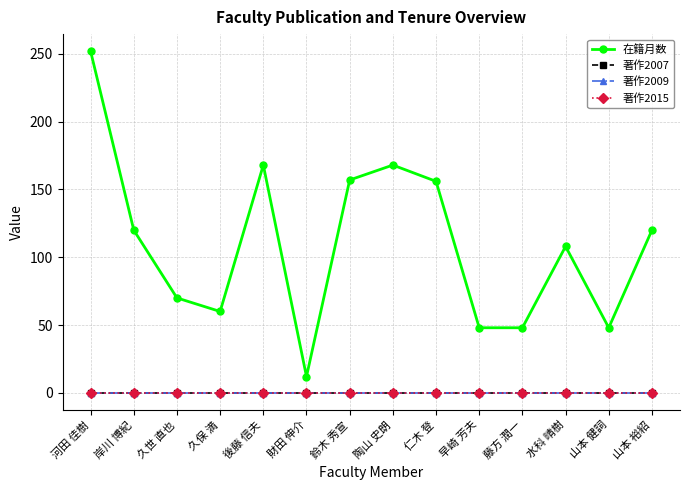

Reading left to right, list all the values displayed in this chart.

在籍月数: 252	120	70	60	168	12	157	168	156	48	48	108	48	120
著作2007: 0	0	0	0	0	0	0	0	0	0	0	0	0	0
著作2009: 0	0	0	0	0	0	0	0	0	0	0	0	0	0
著作2015: 0	0	0	0	0	0	0	0	0	0	0	0	0	0